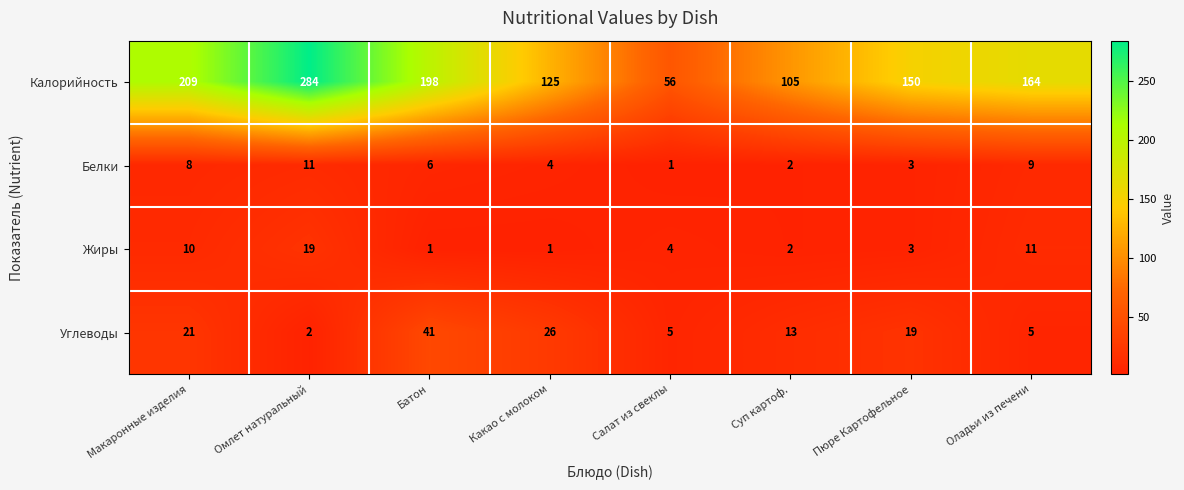

Which series has the largest range (max minus min)?

Калорийность